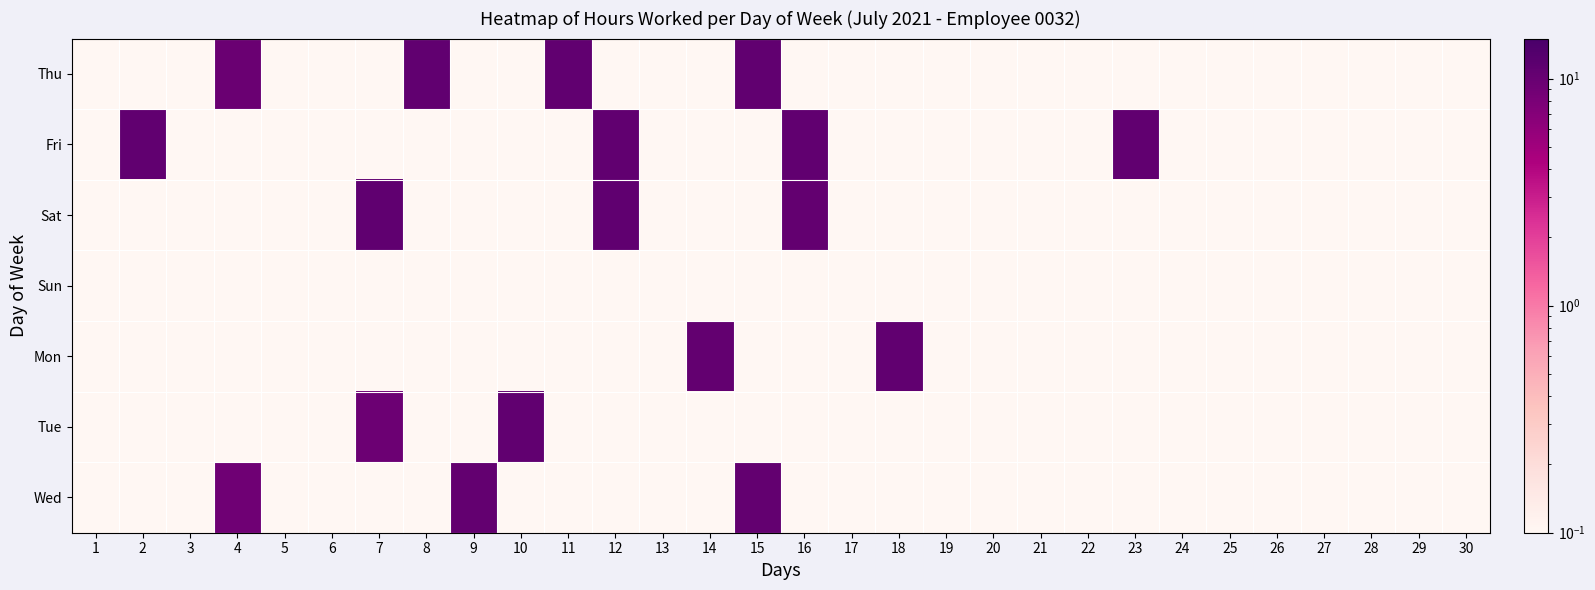

Between 10 and 26, which is larger?

10